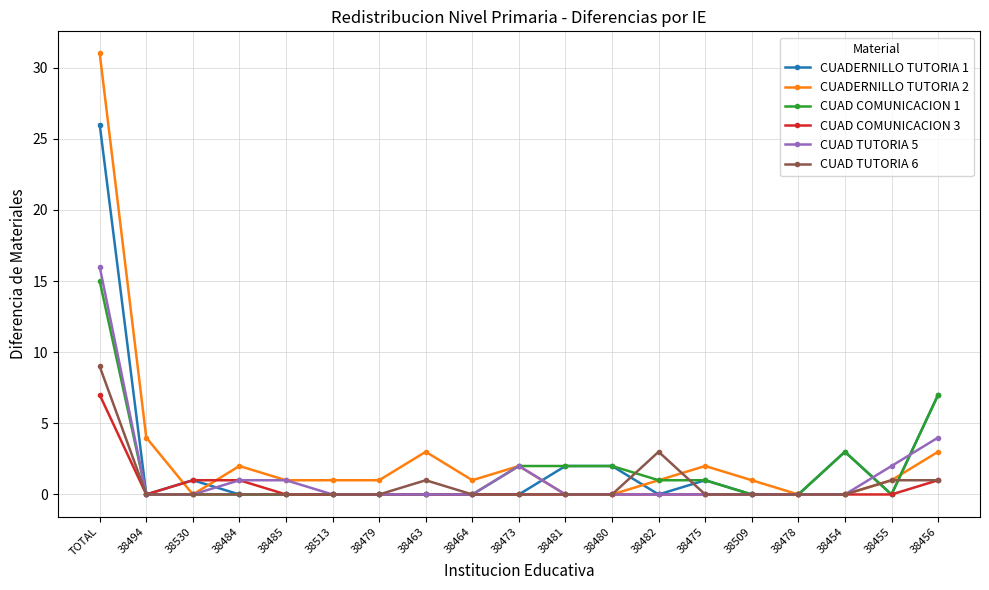

What is the spread (max minus min) of values at 38484?

2